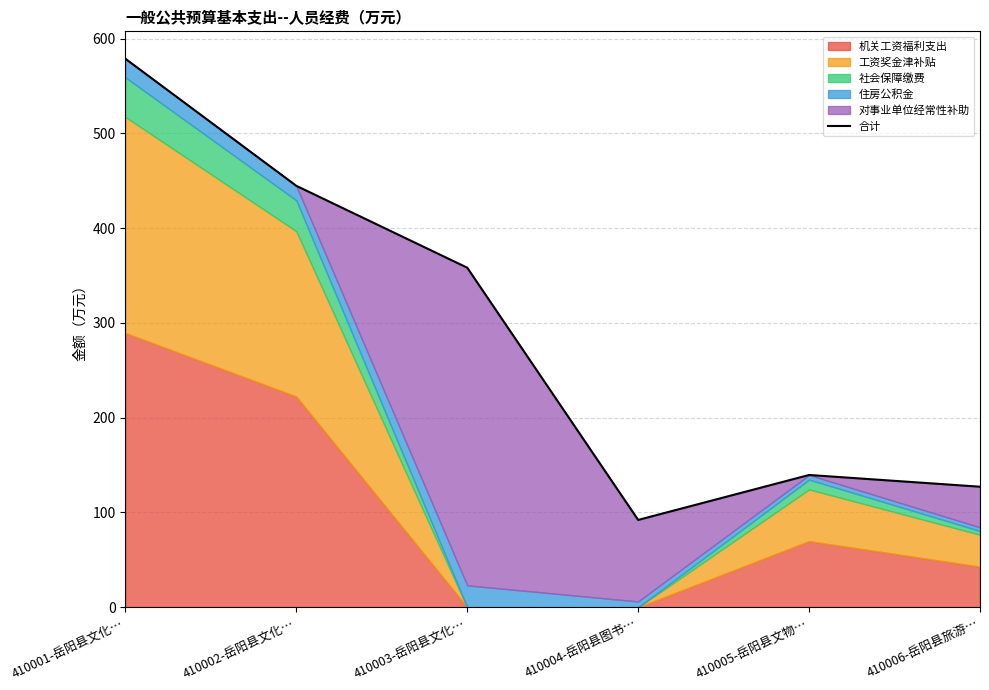

Read the value at 410003-岳阳县文化….

358.2